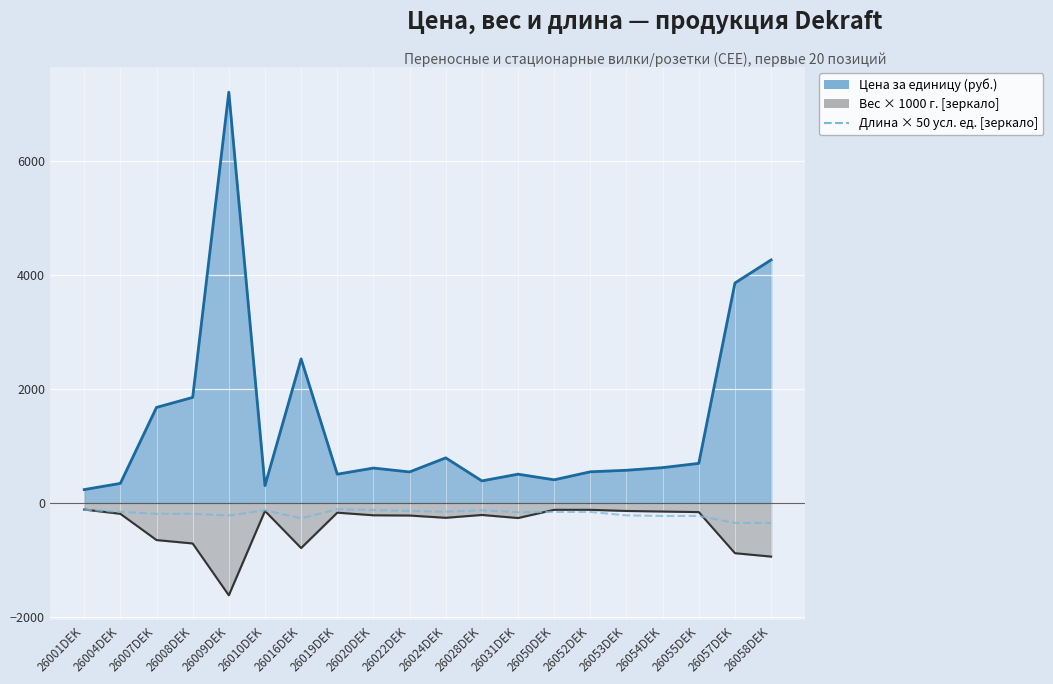

Between 26022DEK and 26009DEK, which is larger?

26022DEK